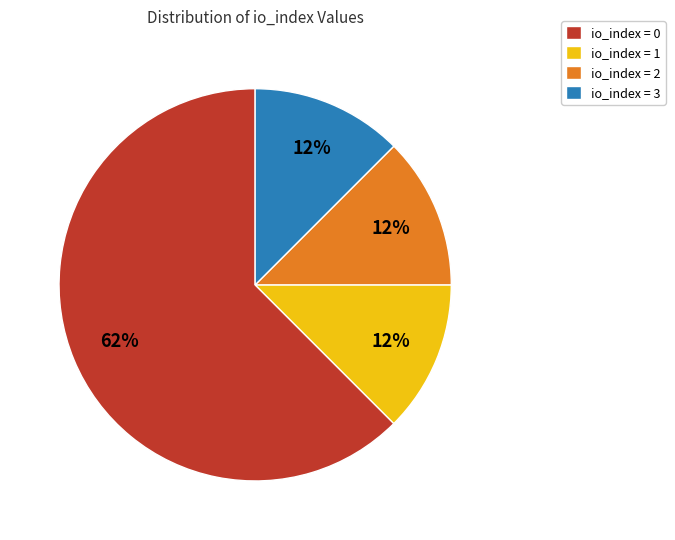

Which slice is the largest?

io_index = 0